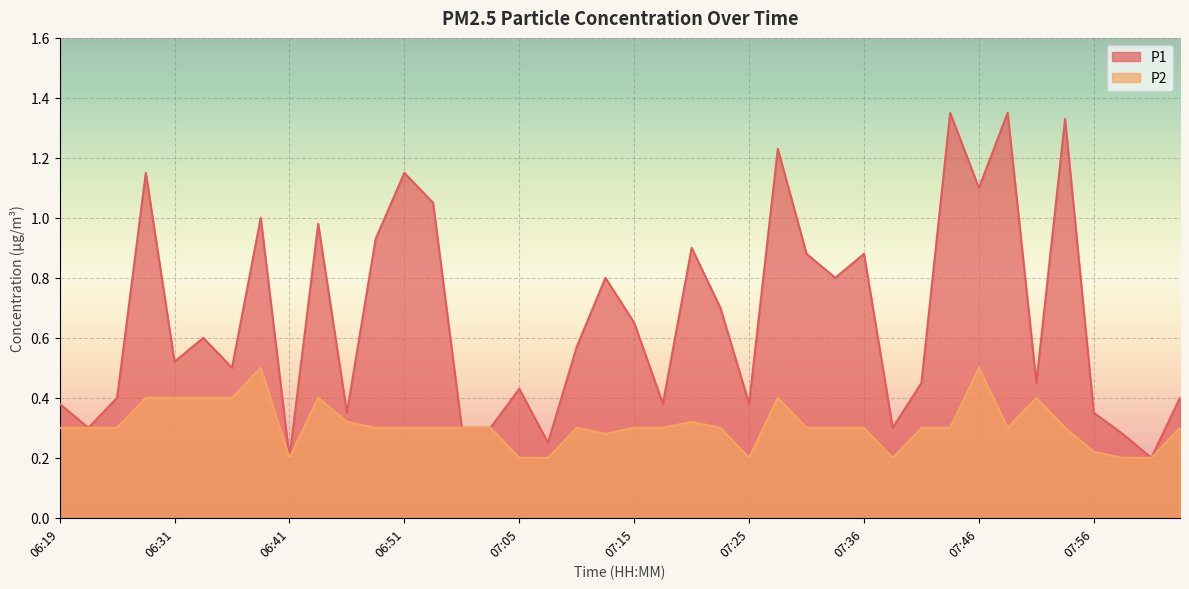

What are all the series names shown in the legend?

P1, P2